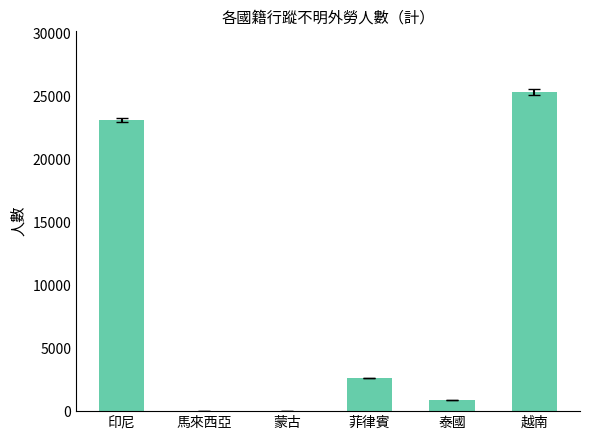

Approximately how many times larger is the value at 越南 compared to 馬來西亞?

25360.0